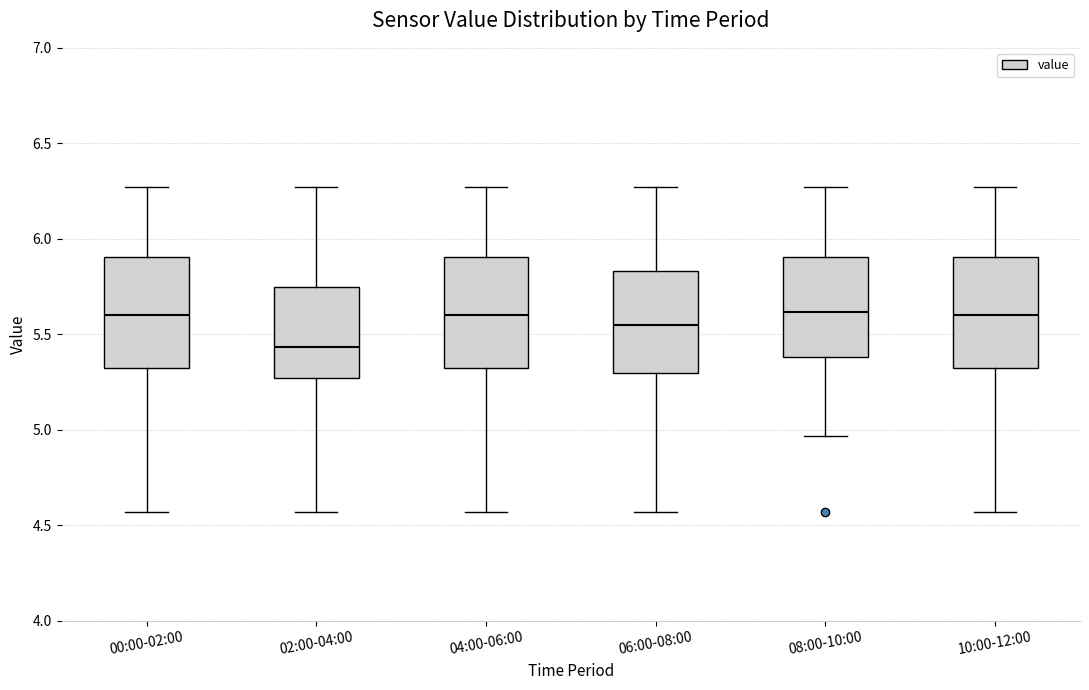

Reading left to right, transcribe this box plot: for each box, give where its median line is, the range the box spans, and where its two whiskers end, as read against the y-axis. The values are not printed on the chart, so give them approximately, as read against the axis.

00:00-02:00: median 5.60, box 5.30 to 5.90, whiskers 4.55 to 6.25
02:00-04:00: median 5.45, box 5.25 to 5.75, whiskers 4.55 to 6.25
04:00-06:00: median 5.60, box 5.30 to 5.90, whiskers 4.55 to 6.25
06:00-08:00: median 5.55, box 5.30 to 5.85, whiskers 4.55 to 6.25
08:00-10:00: median 5.60, box 5.40 to 5.90, whiskers 4.95 to 6.25
10:00-12:00: median 5.60, box 5.30 to 5.90, whiskers 4.55 to 6.25